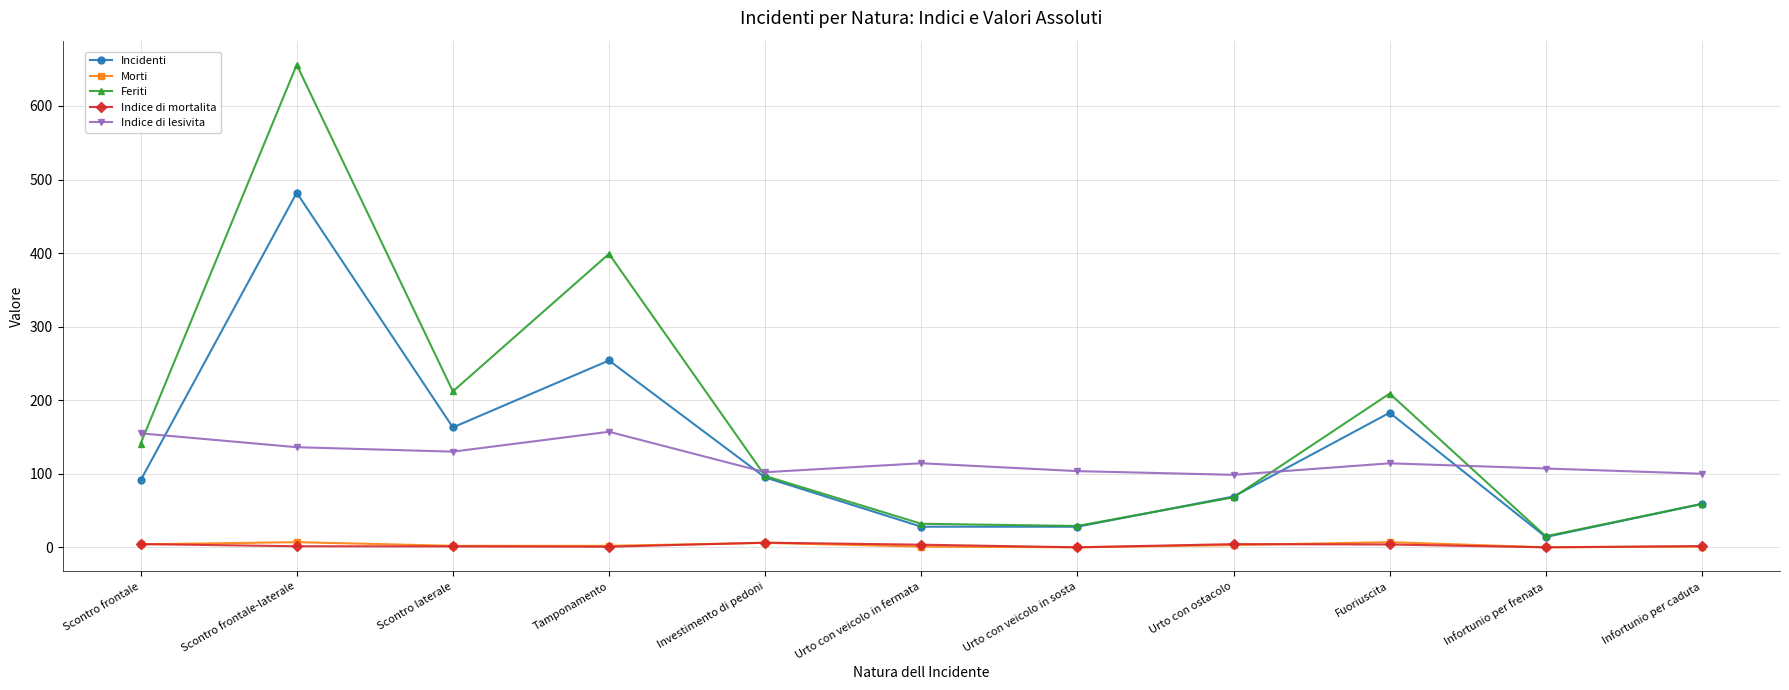

In Feriti, how many points are higher than both neighbors (excluding endpoints)?

3